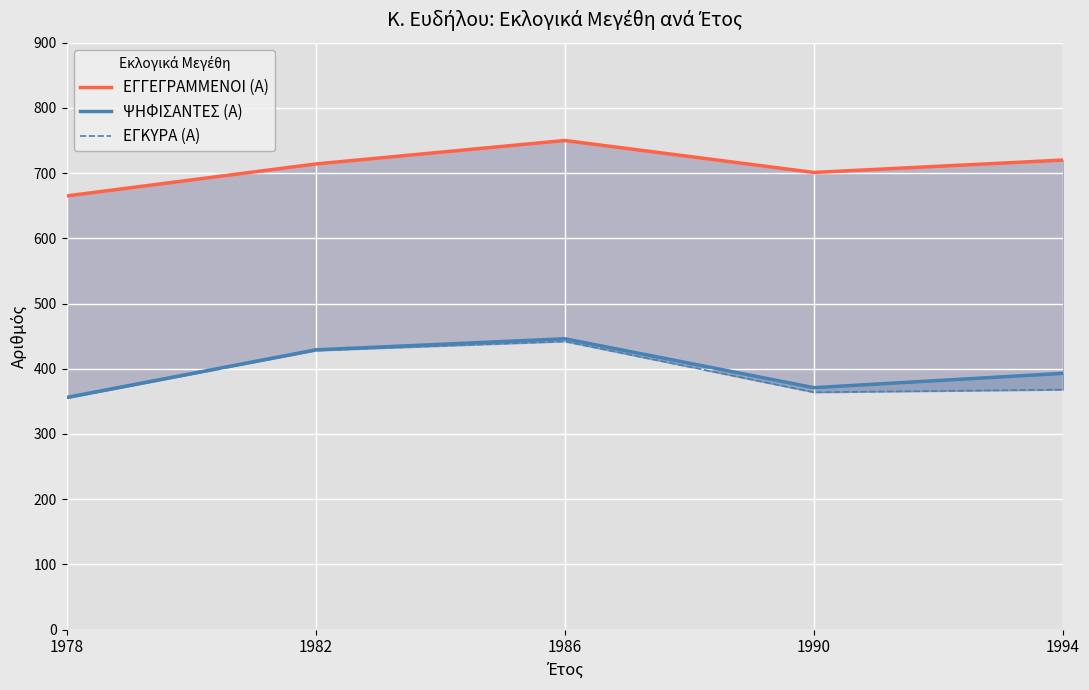

True or false: ΨΗΦΙΣΑΝΤΕΣ (Α) and ΕΓΓΕΓΡΑΜΜΕΝΟΙ (Α) cross at least once.

False